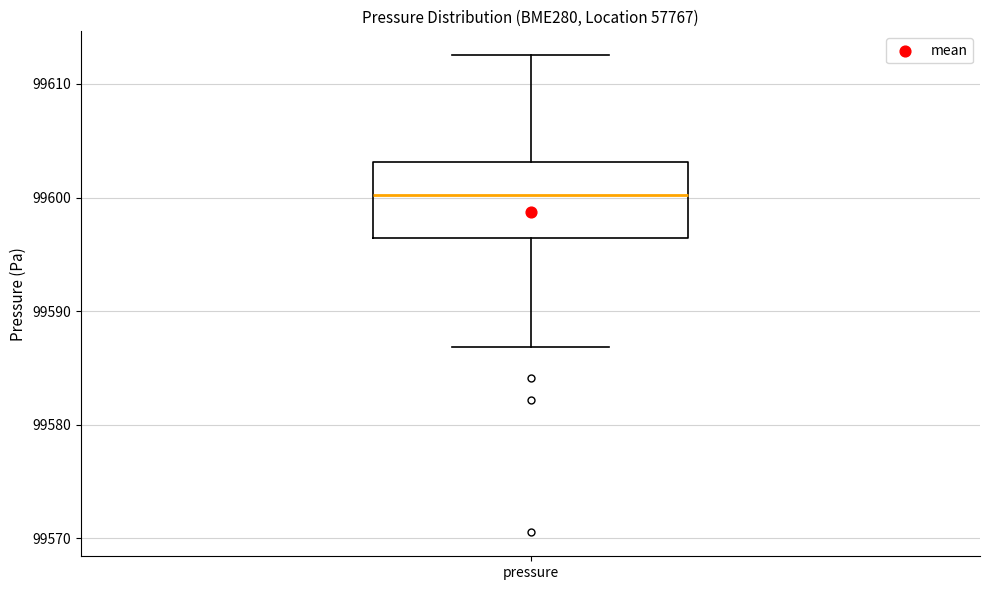

Where is the upper edge of the box for pressure on the y-axis? The values are not printed on the chart, so give them approximately, as read against the axis.

99603